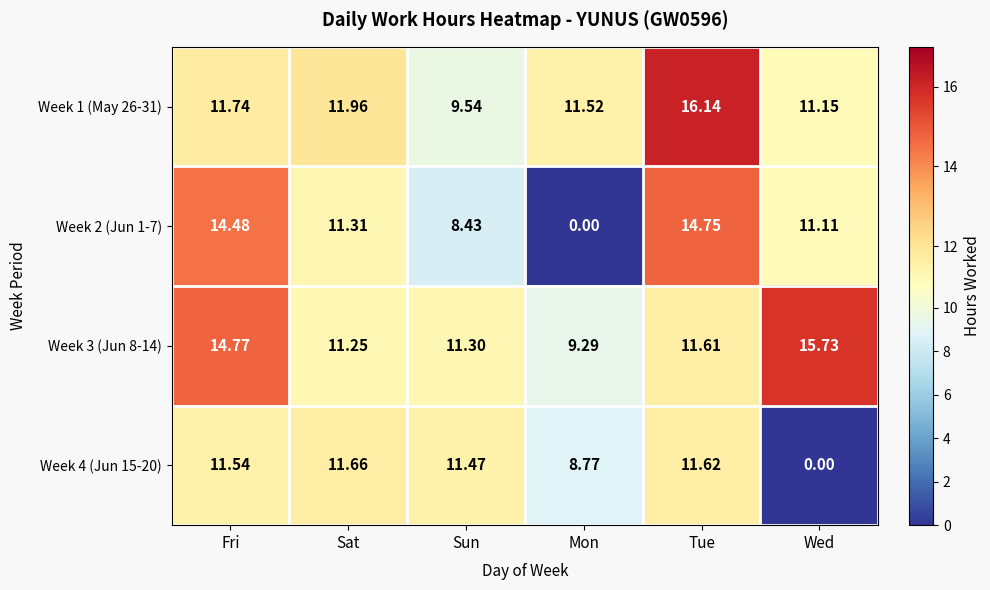

At which label does Week 2 (Jun 1-7) first exceed 11?

Fri